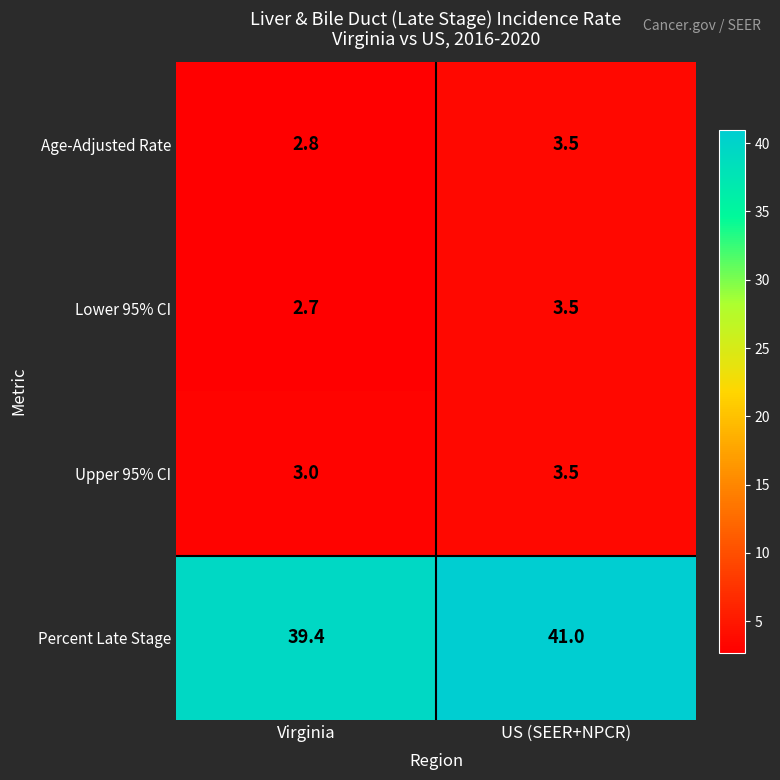

The Upper 95% CI series shows 4.9 at Virginia. True or false?

False